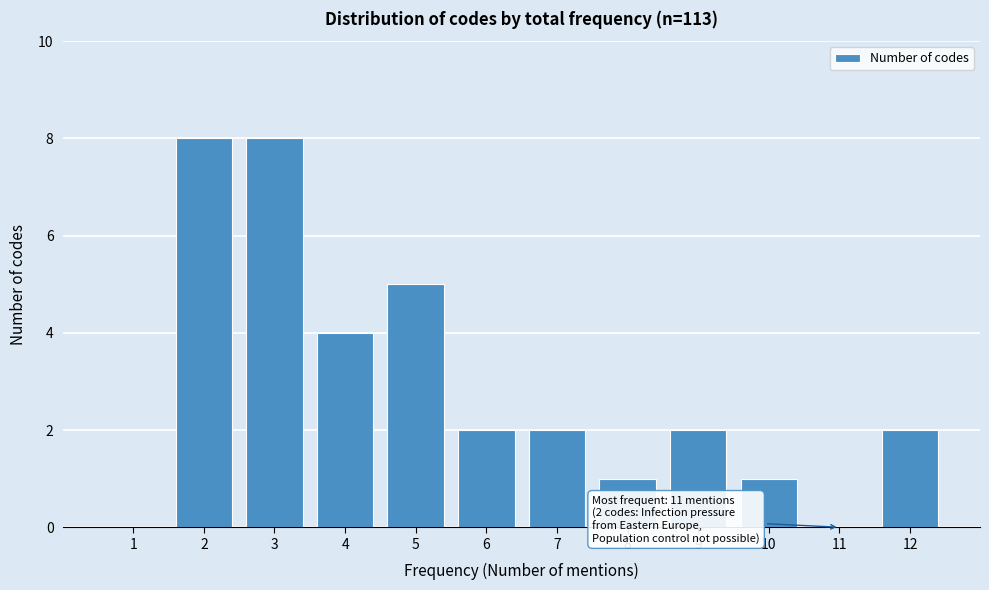

Reading left to right, extract all data points from this chart.

1=0	2=8	3=8	4=4	5=5	6=2	7=2	8=1	9=2	10=1	11=0	12=2